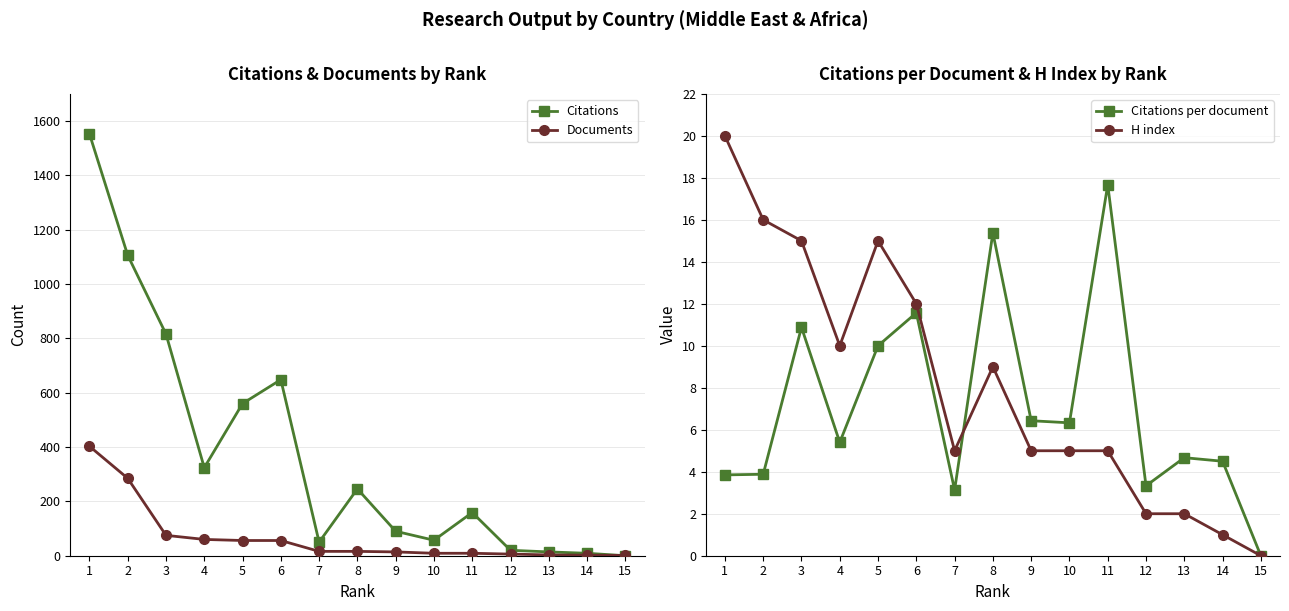

What is the greatest value displayed?

1553.0